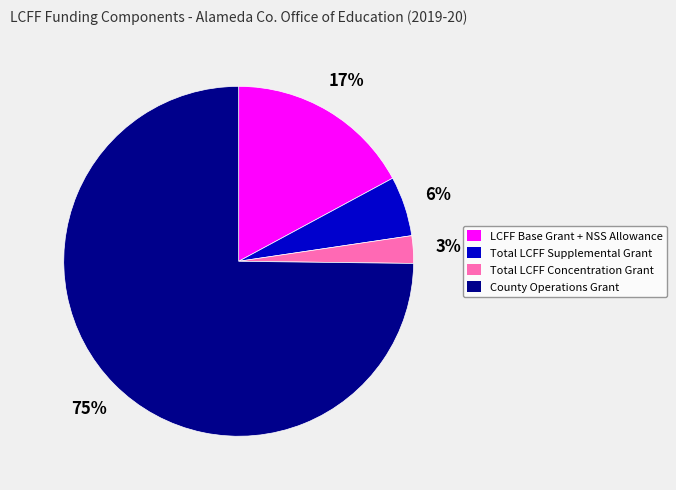

Do County Operations Grant and Total LCFF Supplemental Grant together represent more than half of the pie?

Yes